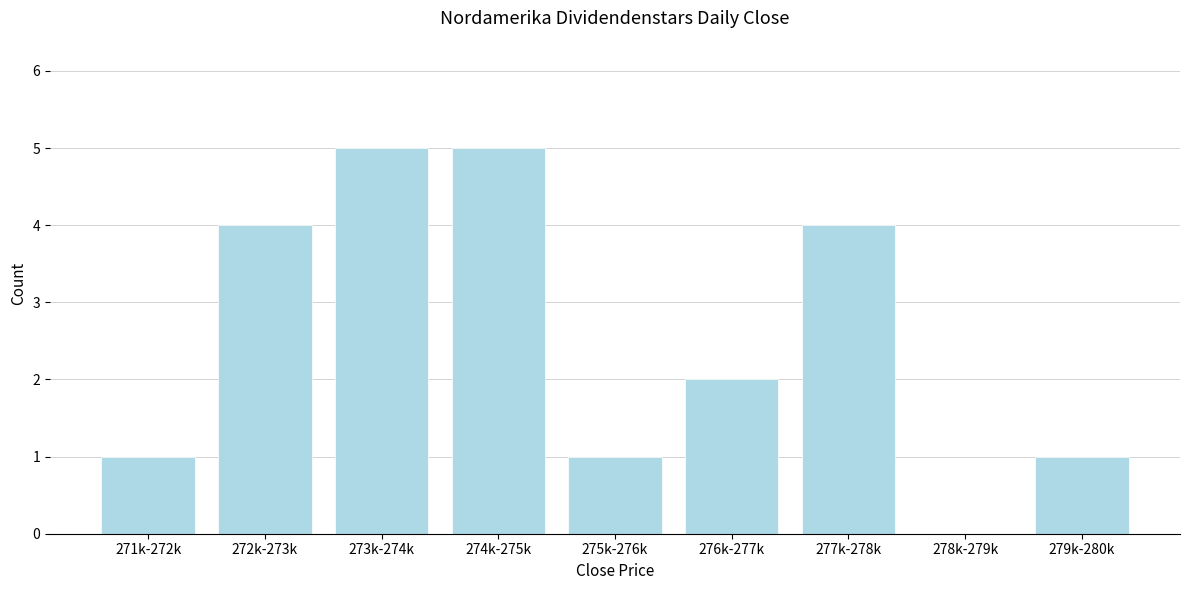

Reading right to left, what are all the values shown in this chart?

279k-280k=1	278k-279k=0	277k-278k=4	276k-277k=2	275k-276k=1	274k-275k=5	273k-274k=5	272k-273k=4	271k-272k=1